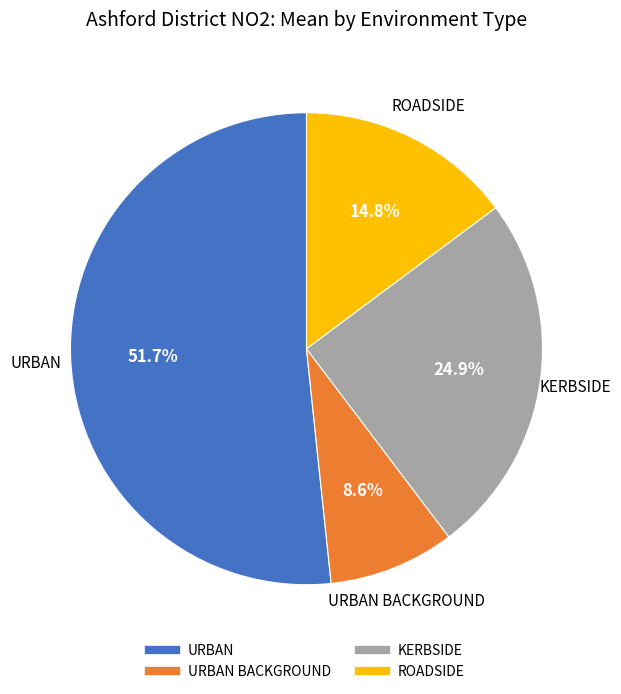

Is there a majority slice in this chart?

Yes